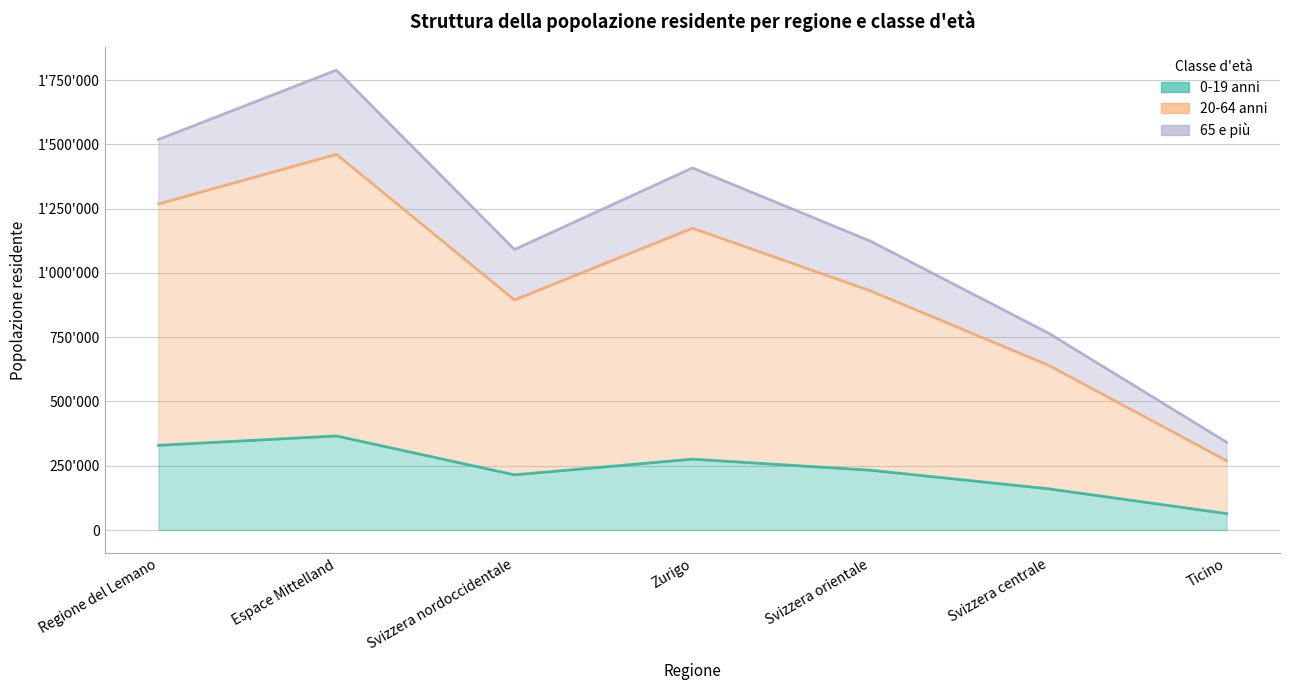

What is the label of the 2nd point from the left?

Espace Mittelland